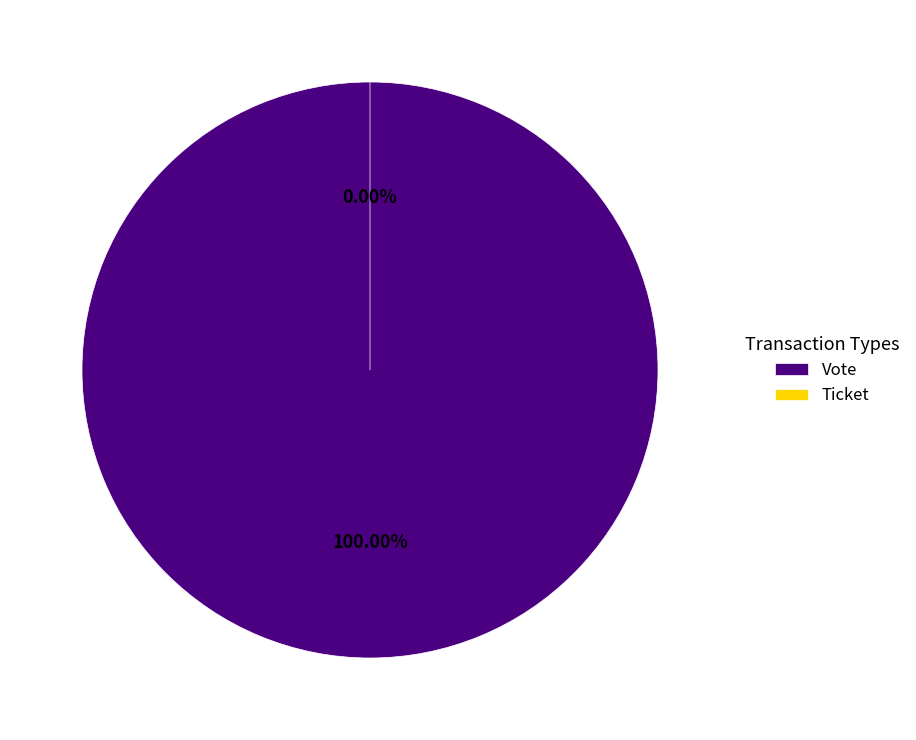

What is the total percentage of Vote and Ticket?

100.0%